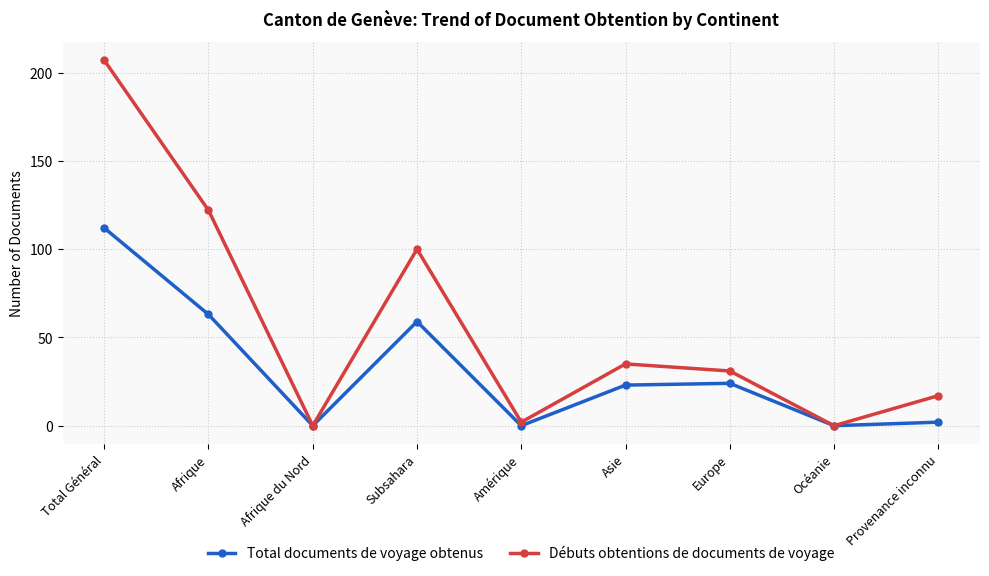

True or false: Débuts obtentions de documents de voyage has a value of 35 at Asie.

True